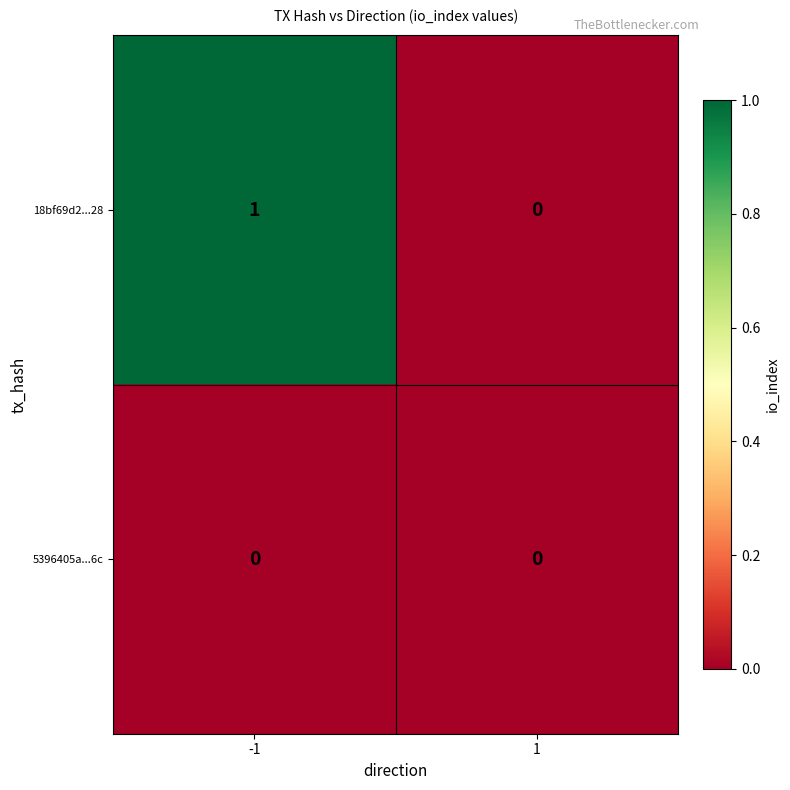

At which category is the sum across all series the highest?

-1